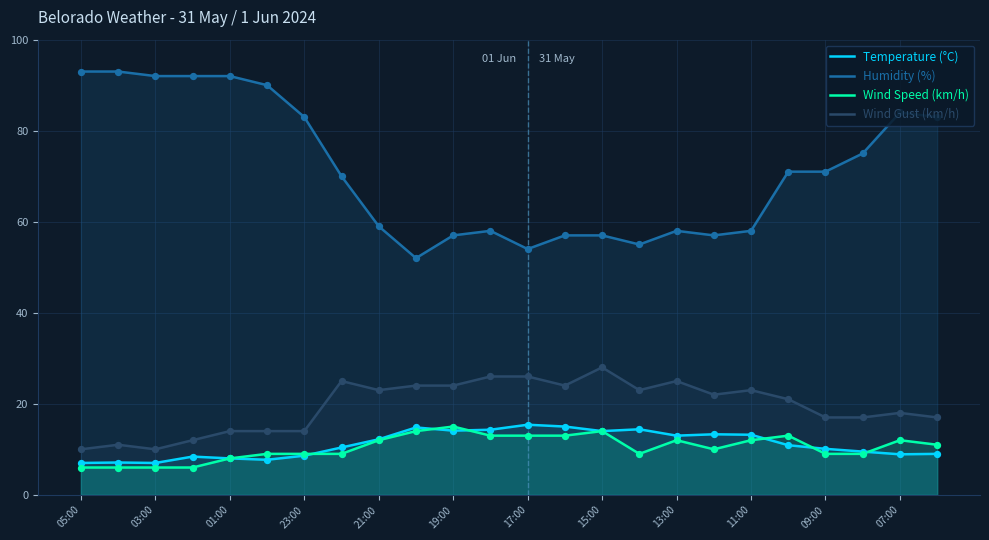

Which series has the largest Y range (max minus min)?

Humidity (%)